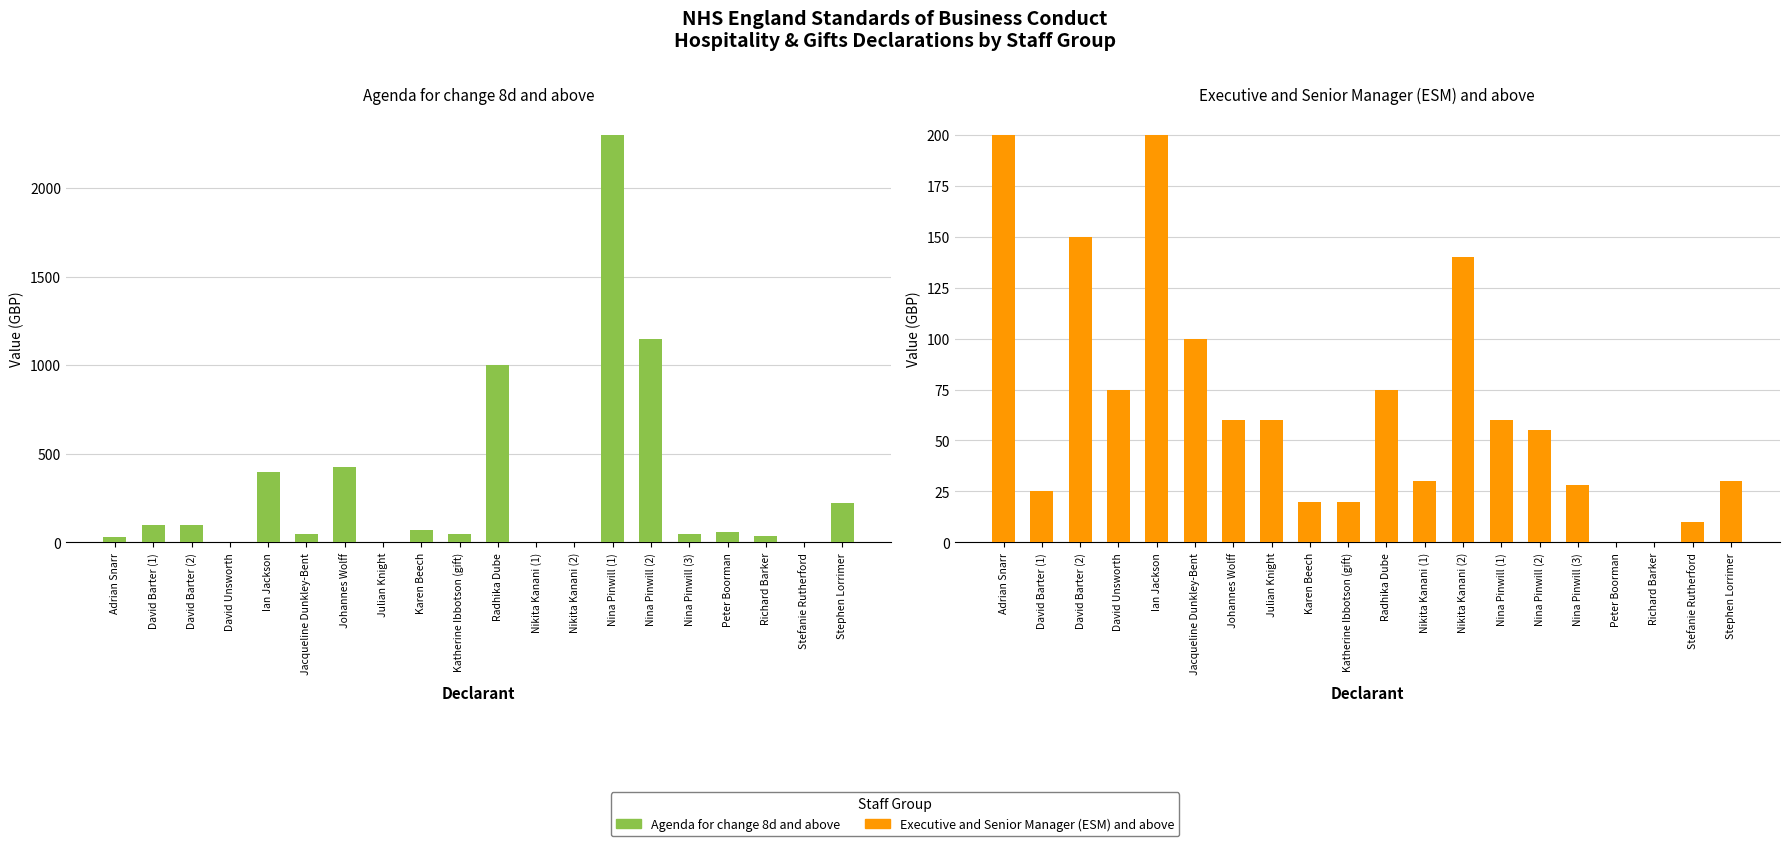

What is the approximate value of Agenda for change 8d and above at Nina Pinwill (2)?

1150.0